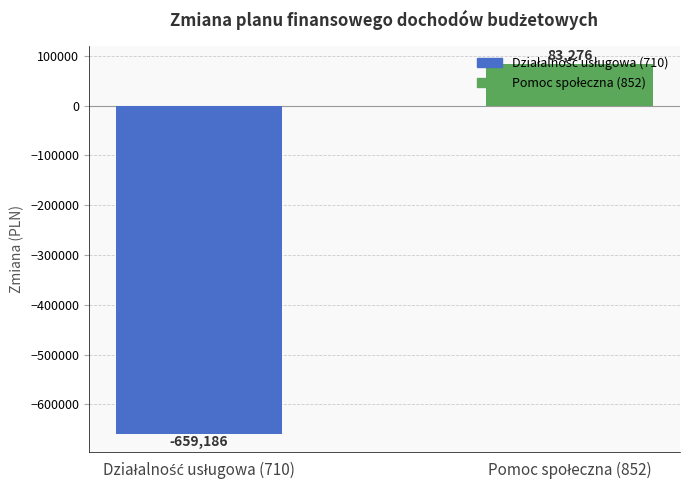

What is the greatest value displayed?

83276.0